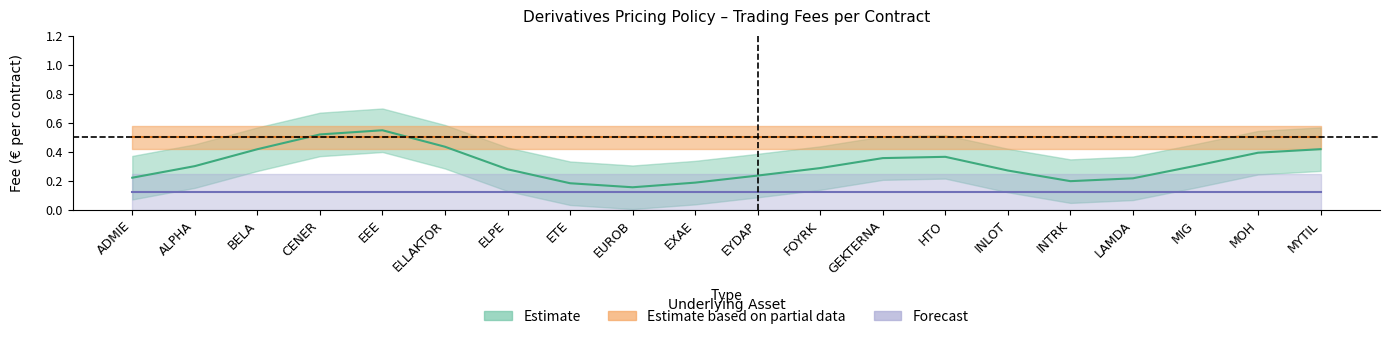

True or false: Delivery per contract has more than 0 interior local peaks.

False